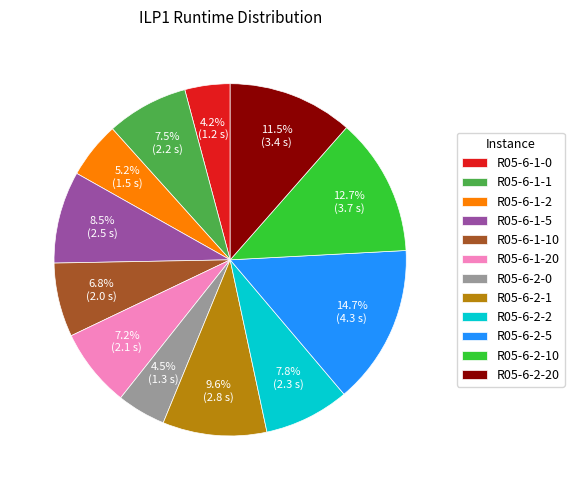

Which category has the biggest portion of the pie?

R05-6-2-5